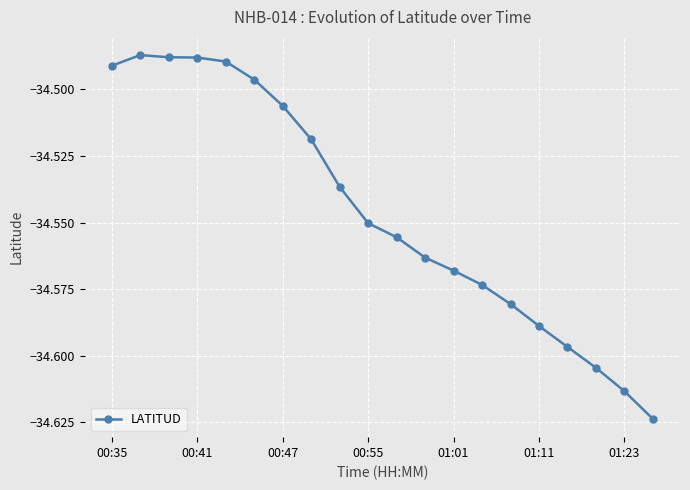

True or false: there are more than 2 points higher than both neighbors.

False